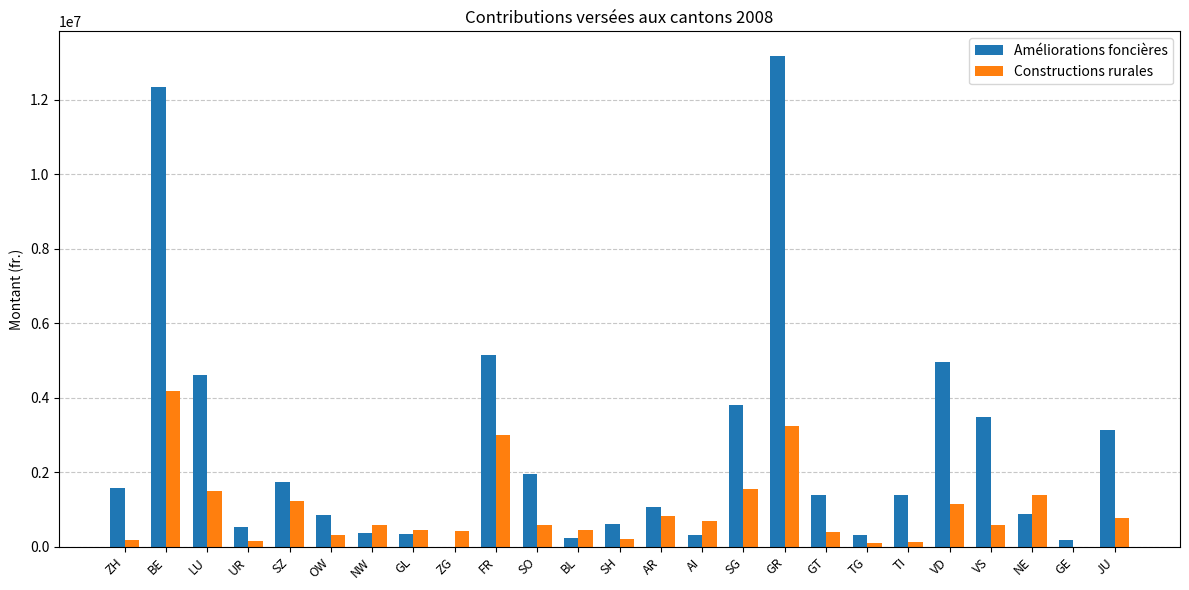

What is the sum of all Constructions rurales values?

24084128